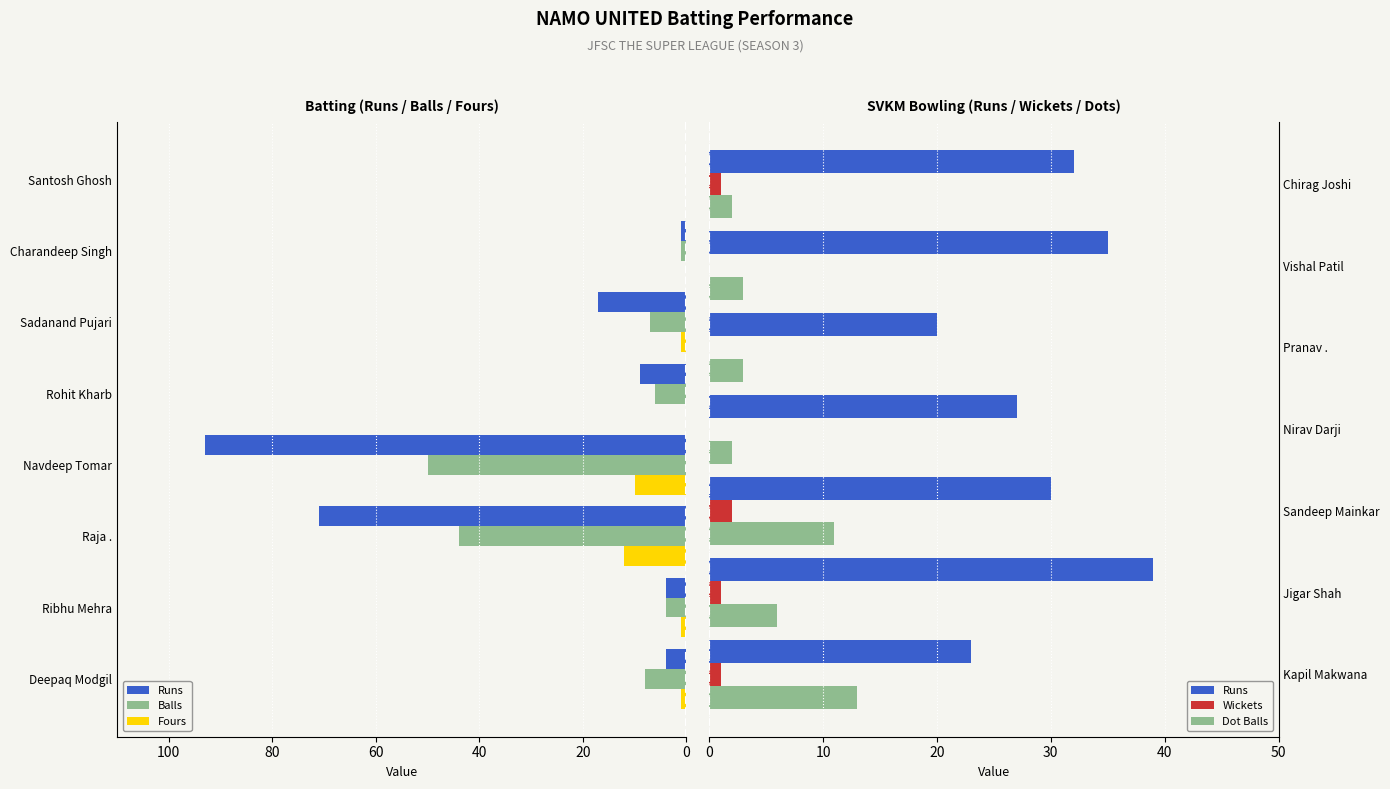

The value of Runs at Navdeep Tomar is 93. True or false?

True